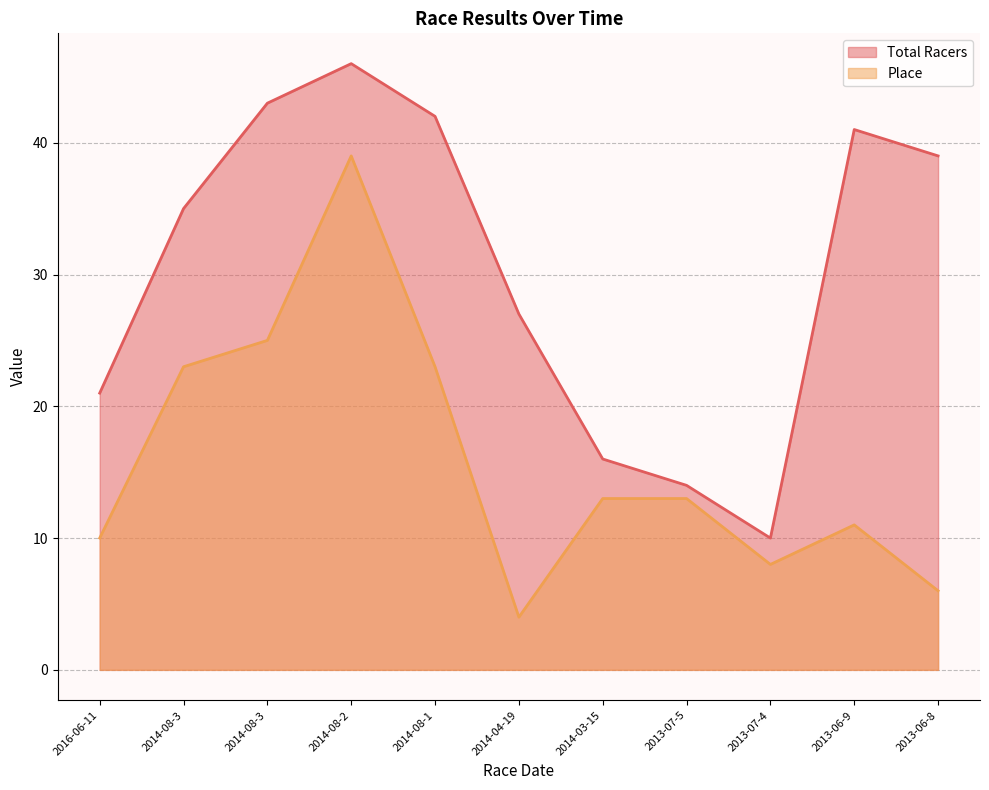

How many values in the Place series are below 13?

5